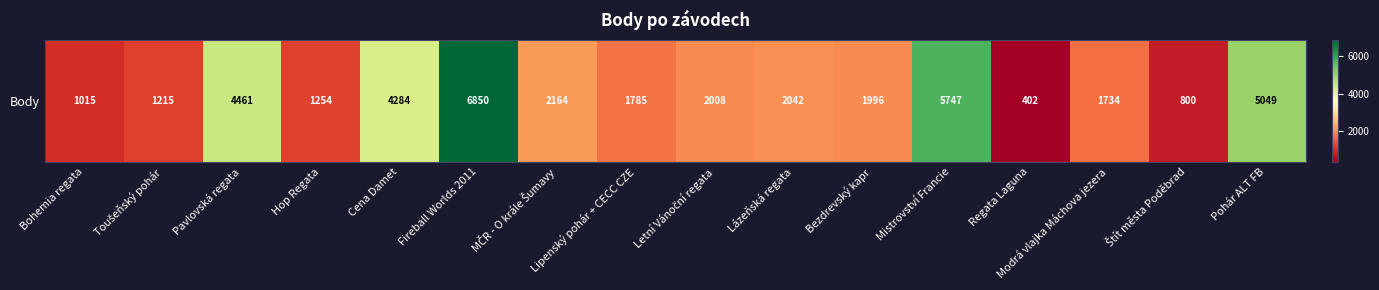

What is the approximate value at Bezdrevský kapr, to the nearest 10?

2000